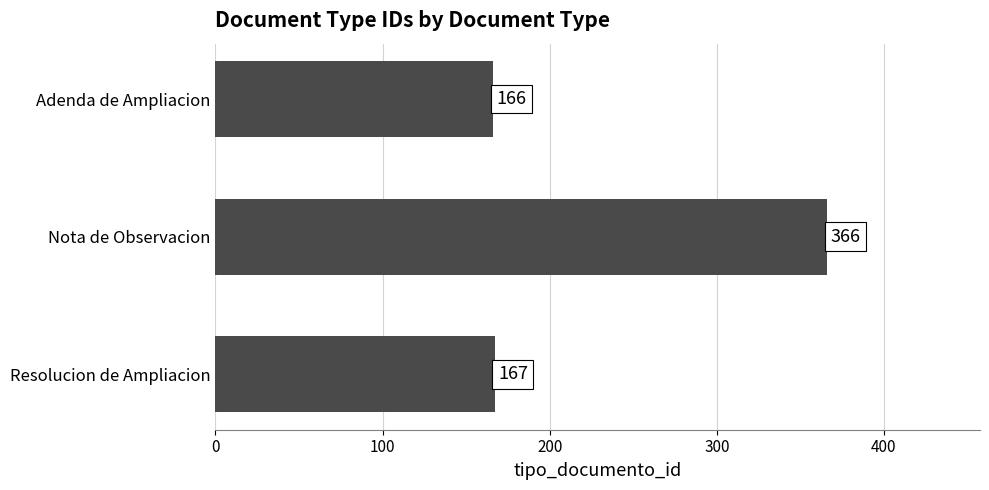

Does the chart contain any negative values?

No